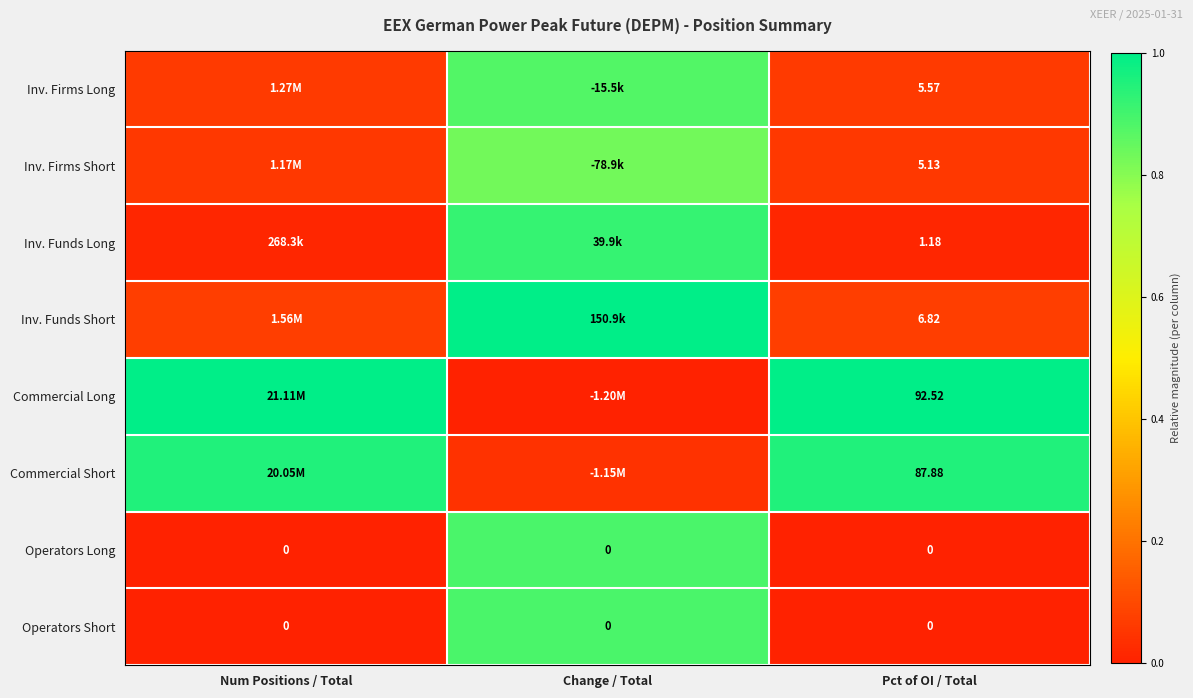

List the labels in order of Inv. Funds Short value, largest first.

Change / Total, Num Positions / Total, Pct of OI / Total